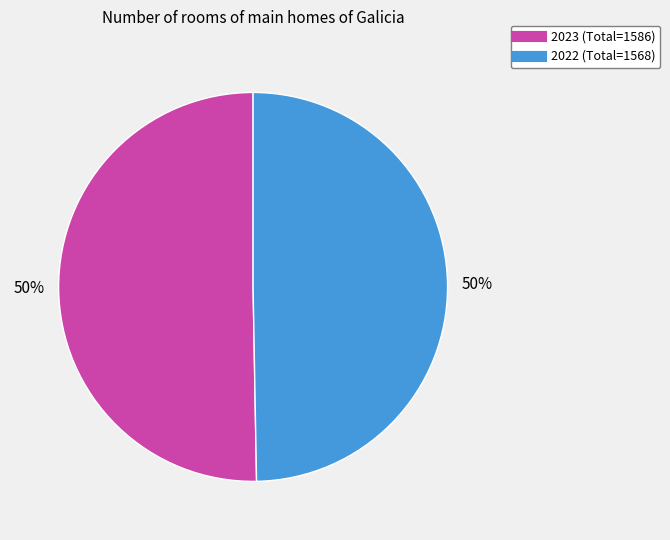

Combined, do 2023 and 2022 account for over 50%?

Yes